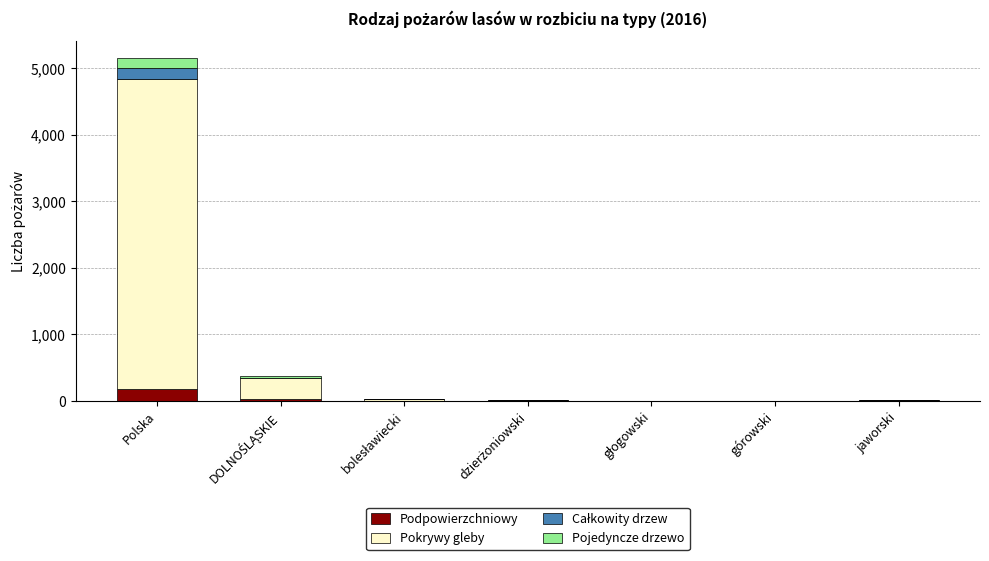

What is the total value across all series at Polska?

5158